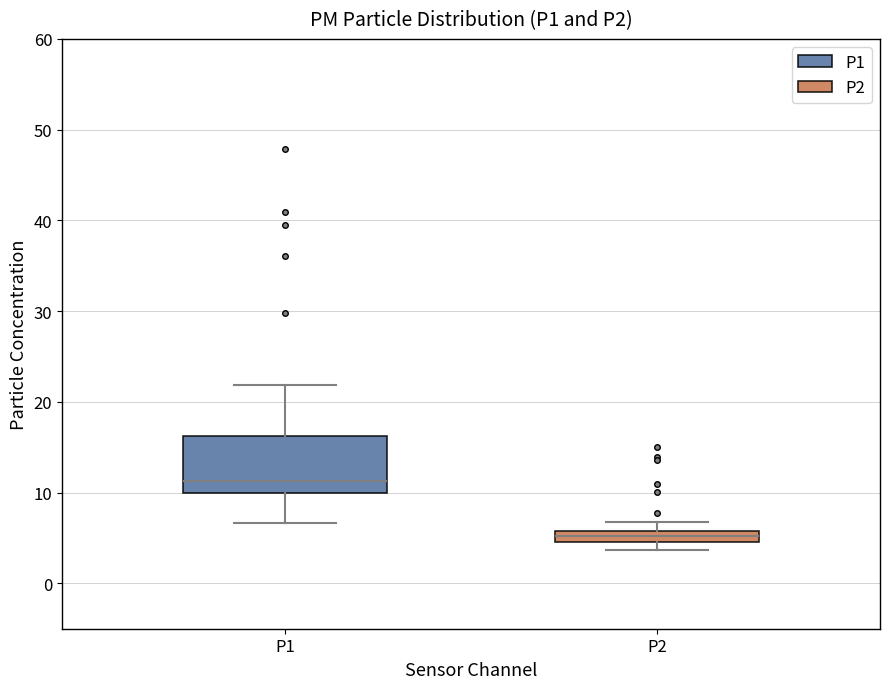

Which box is the tallest, from its lower edge to its upper edge?

P1